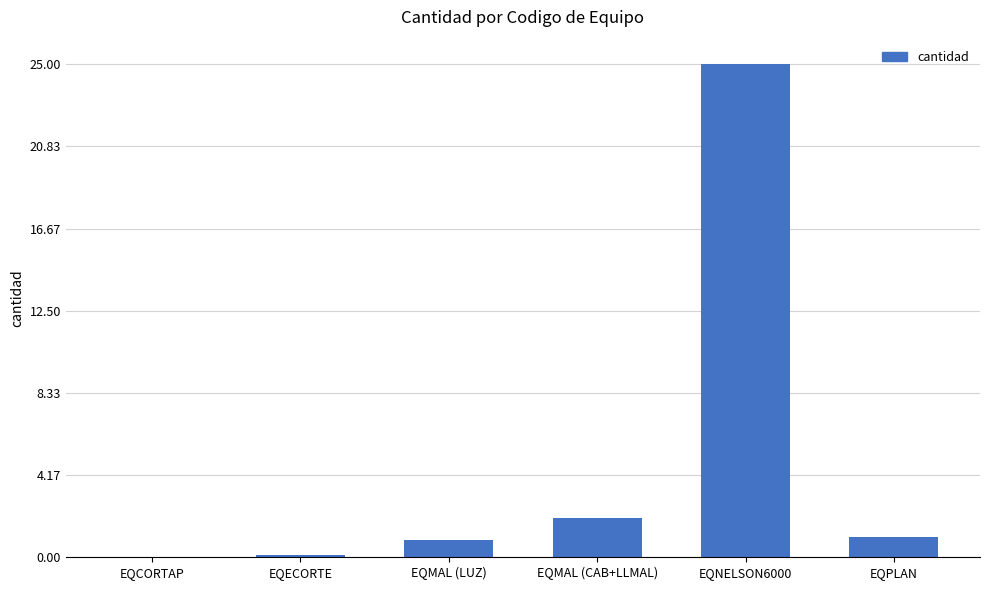

Are the bars horizontal?

No